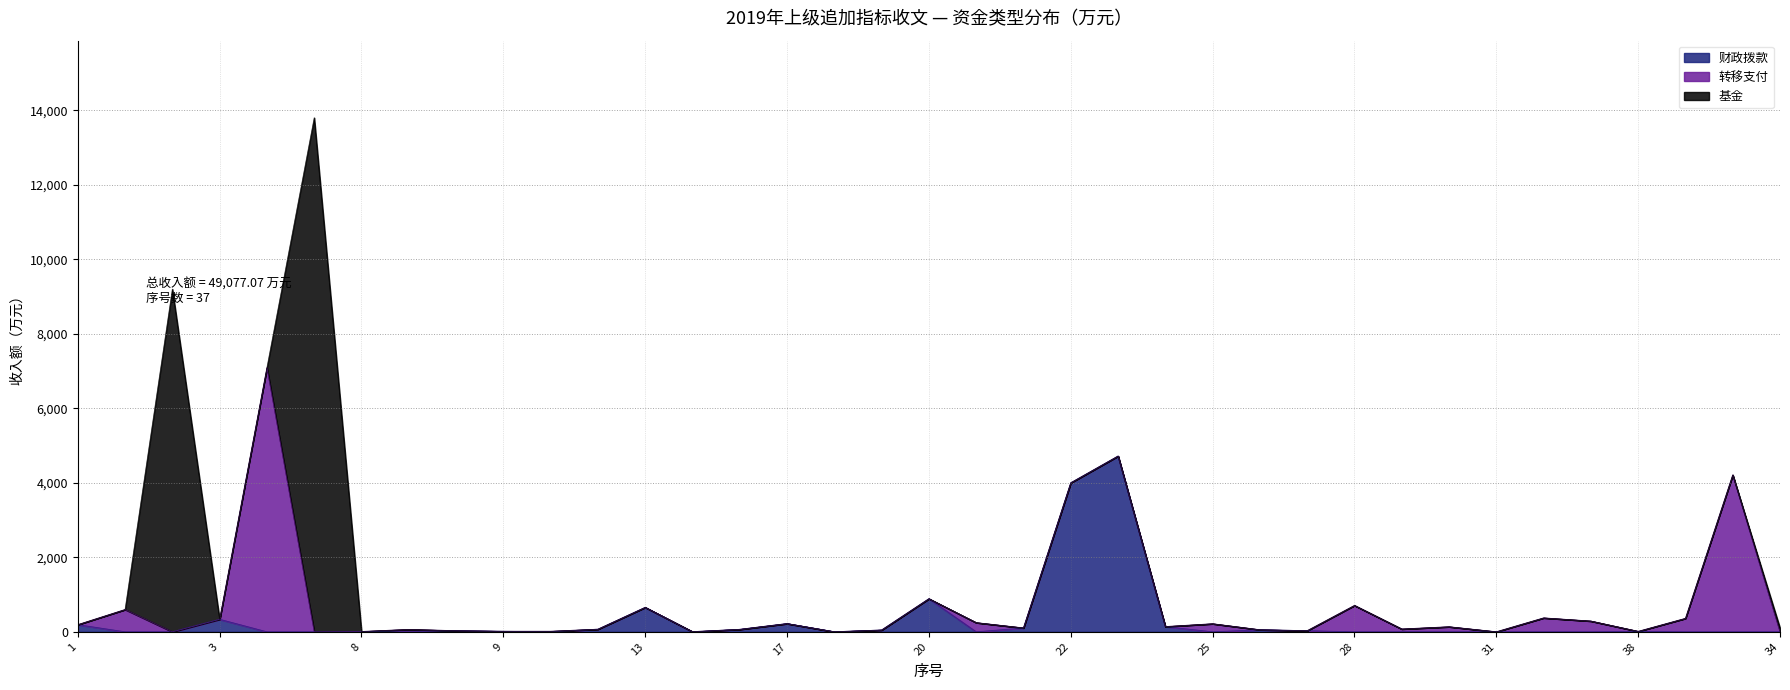

Which series ends up on top after the final intersection of 转移支付 and 财政拨款?

转移支付